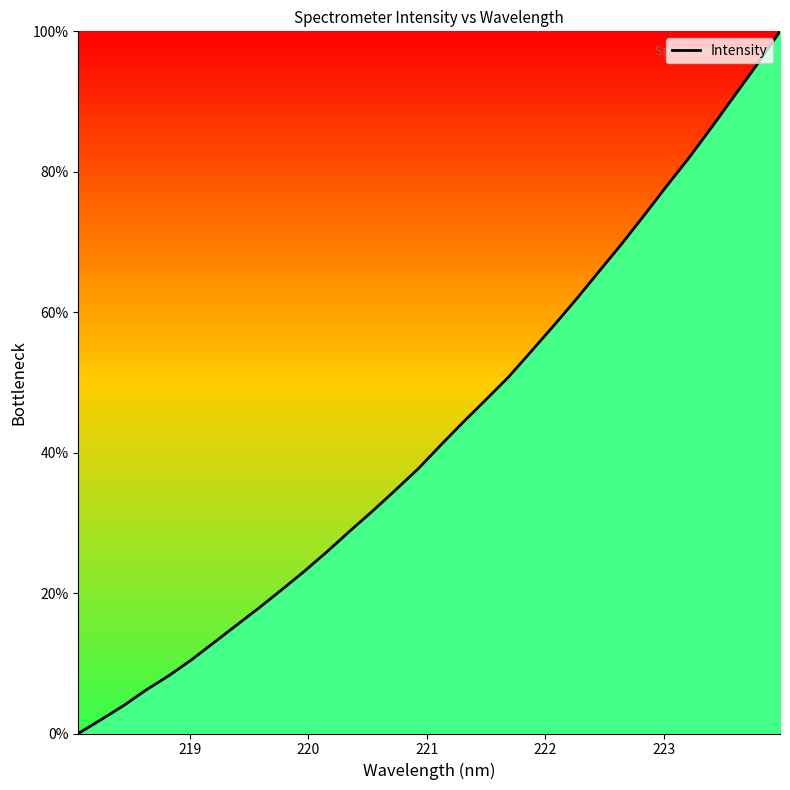

What is the difference between the maximum and minimum values?

100.0